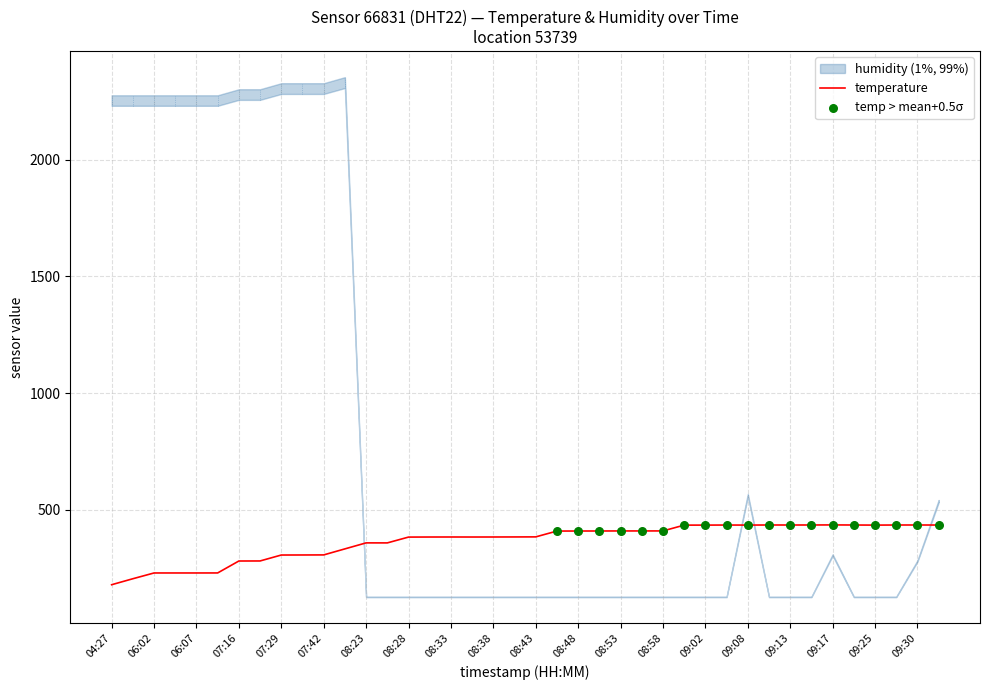

Between 06:05 and 09:05, which is larger?

09:05